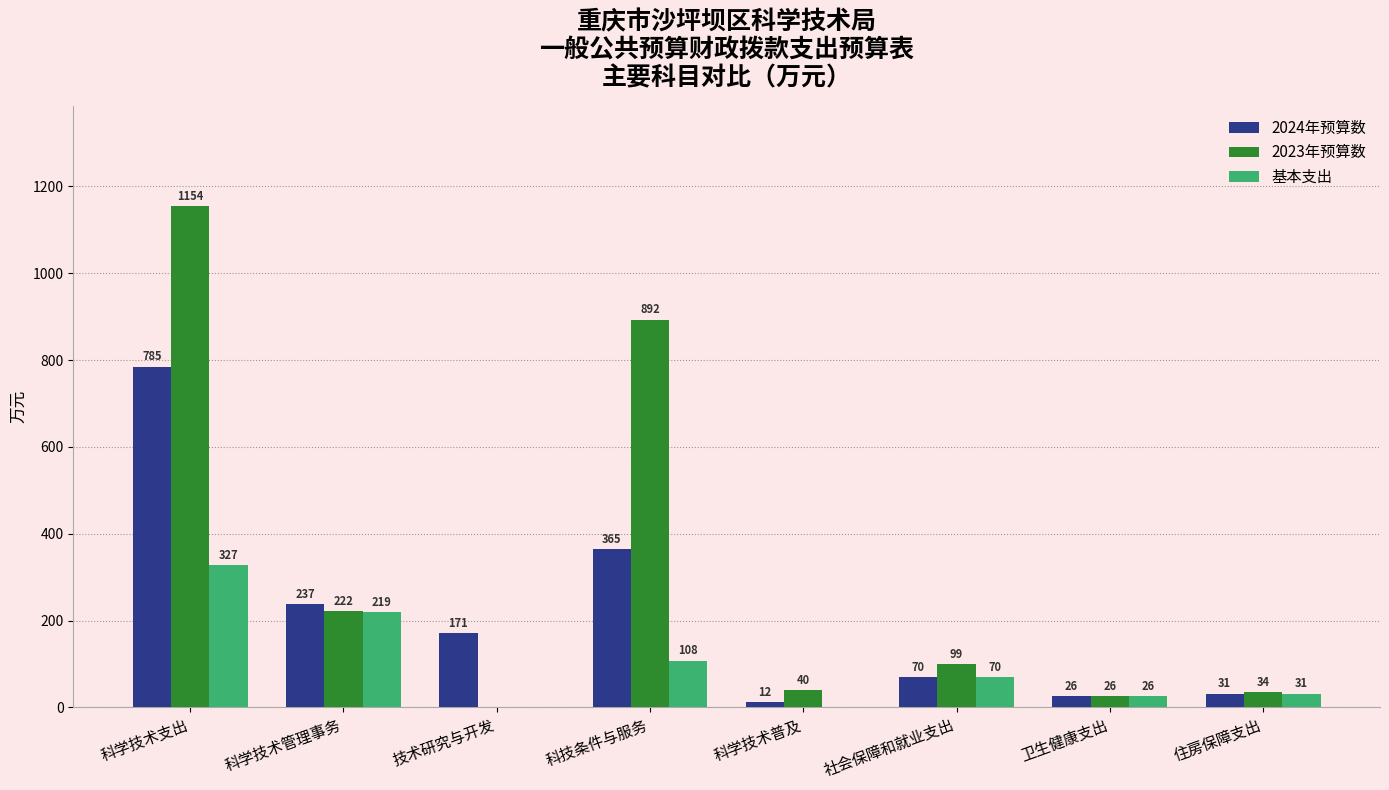

The 2023年预算数 series shows 40.0 at 科学技术普及. True or false?

True